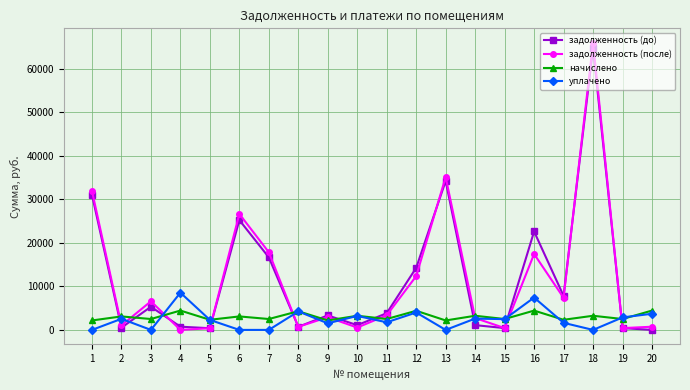

How many values in the начислено series exceed 3094?

10